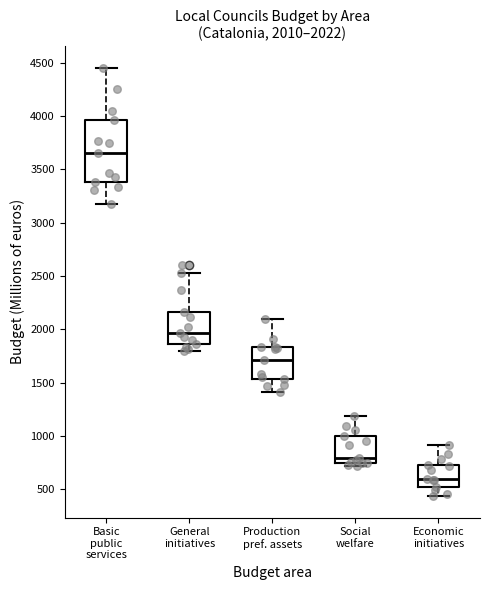

Which box has the highest median line?

Basic public services